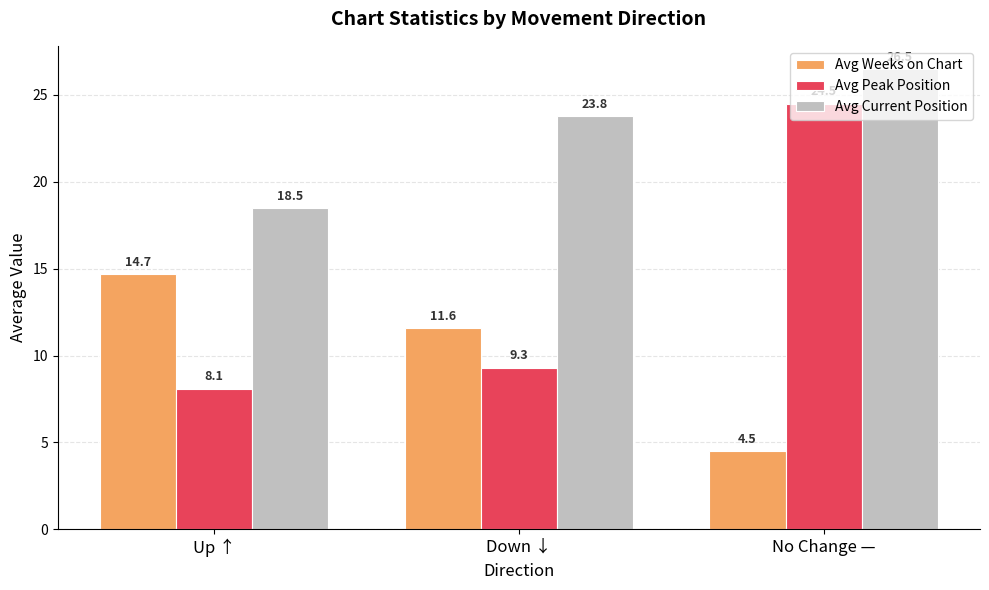

Rank the series at No Change — from highest to lowest value.

Avg Current Position, Avg Peak Position, Avg Weeks on Chart